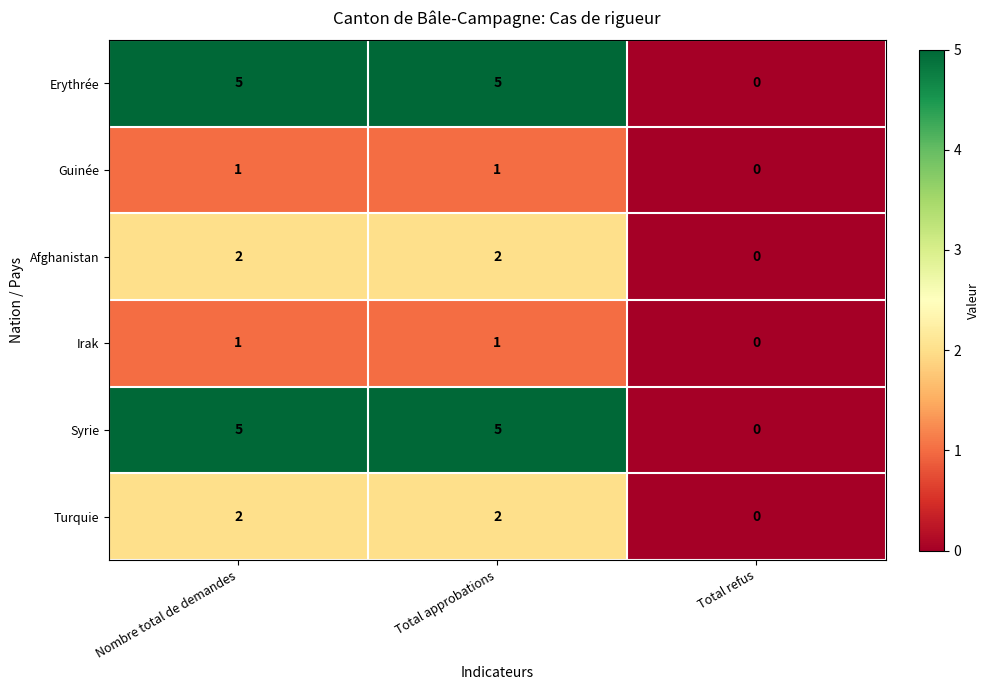

At how many categories does at least one series exceed 4?

2